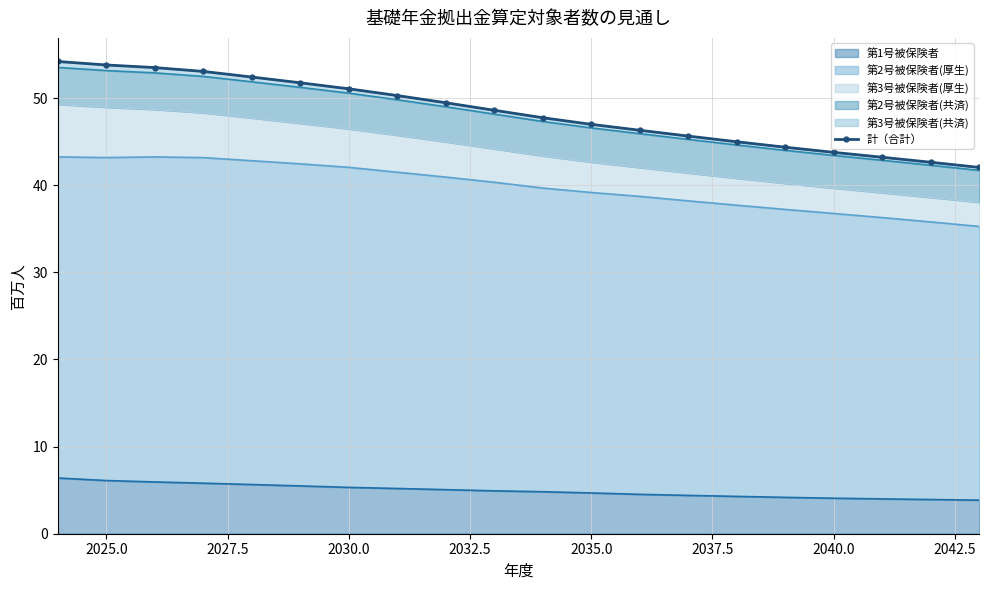

What is the lowest value of the 第1号被保険者 series?

3.9